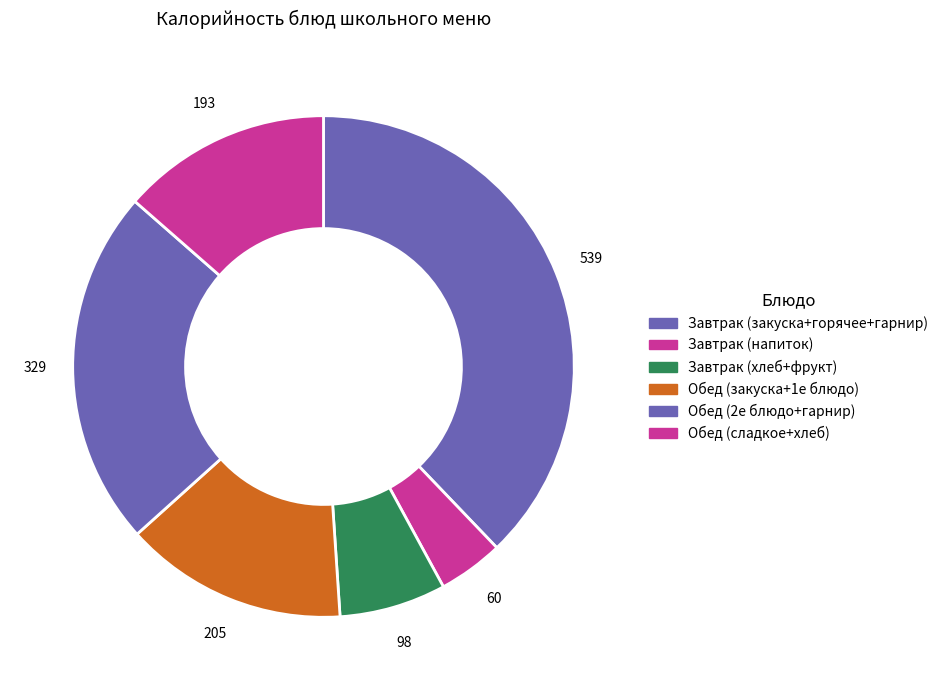

How many segments does this pie chart have?

6